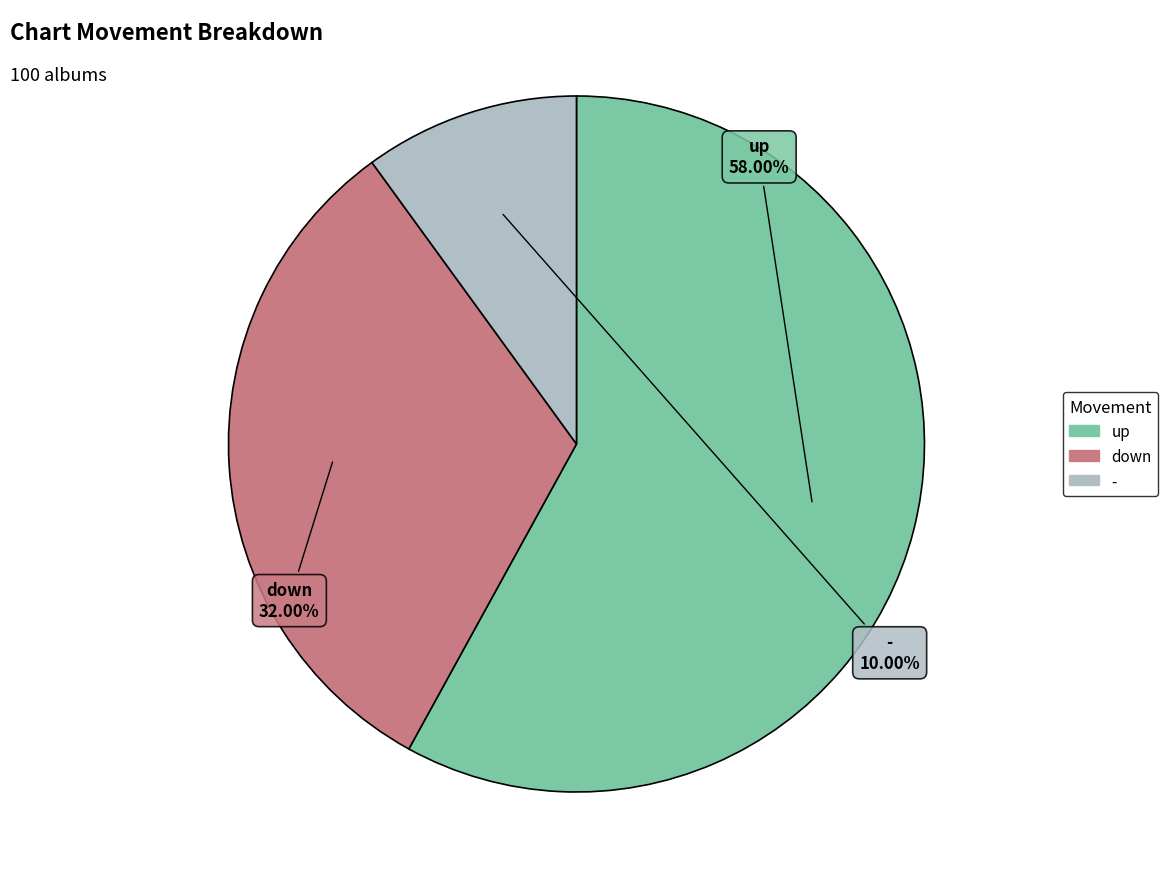

To the nearest percent, what is the difference between the largest and smallest slice percentages?

48%